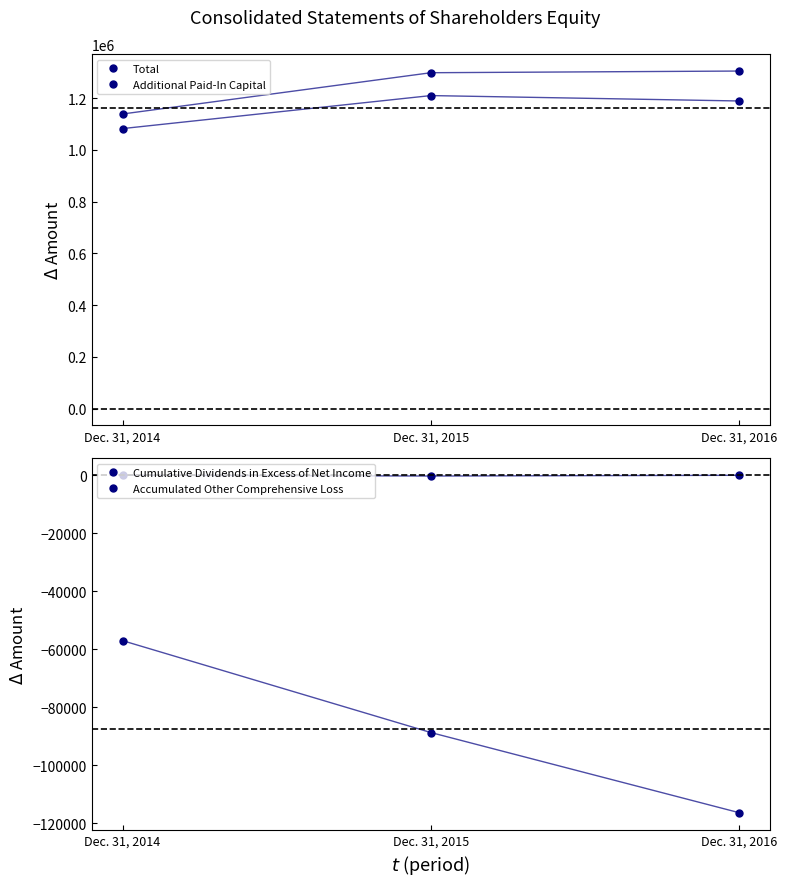

At which label does Accumulated Other Comprehensive Loss first exceed -39?

Dec. 31, 2014